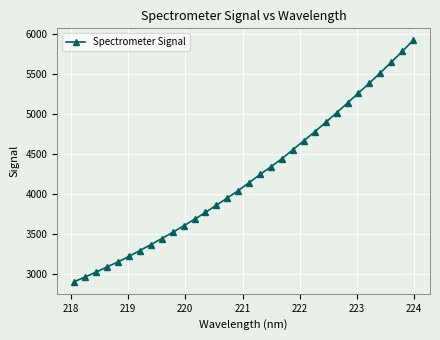

What is the difference between the maximum and second lowest values?

2953.3